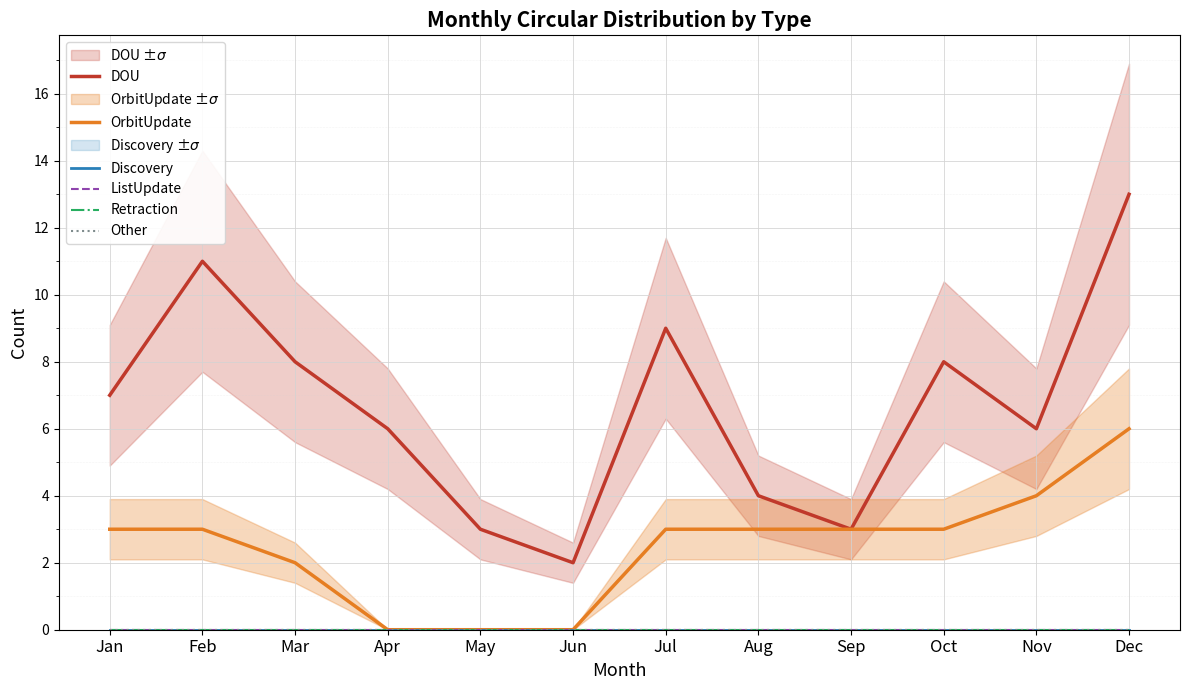

How many categories are shown in the chart?

12